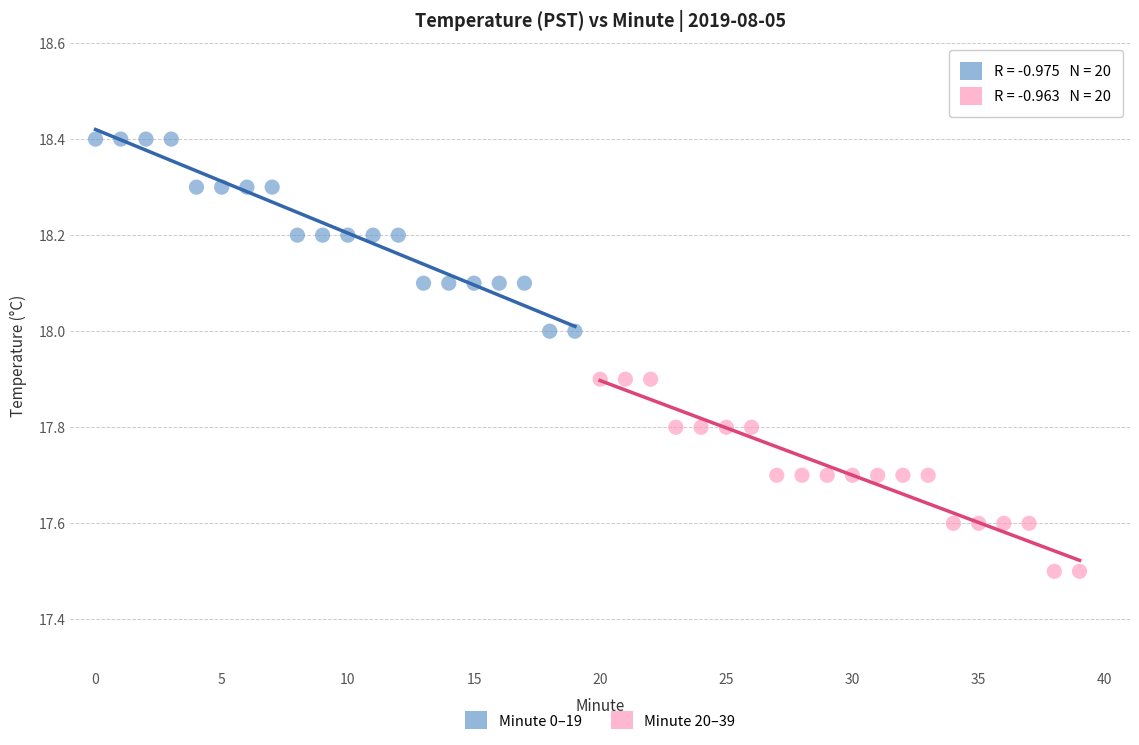

What are all the series names shown in the legend?

Minute 0–19, Minute 20–39